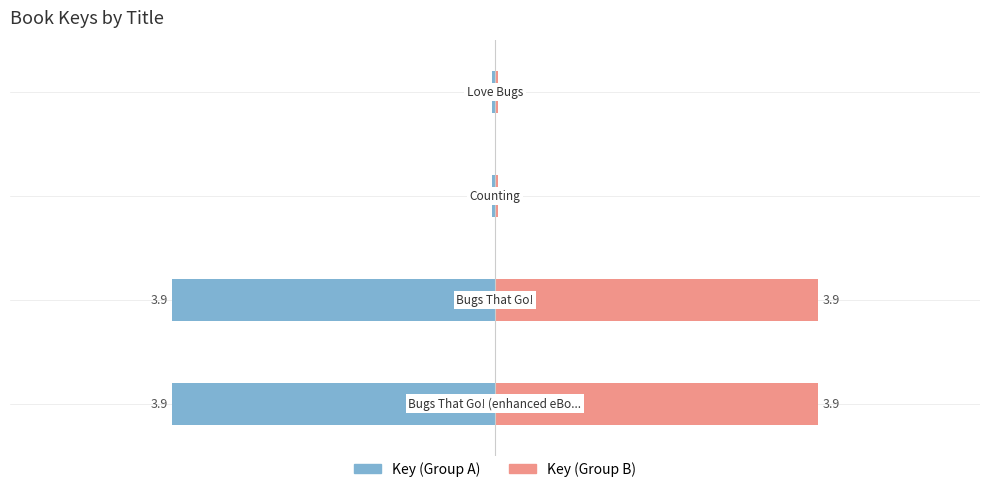

Reading left to right, extract all data points from this chart.

Key (Group A): -3.9	-3.9	-0.0	-0.0
Key (Group B): 3.9	3.9	0.0	0.0